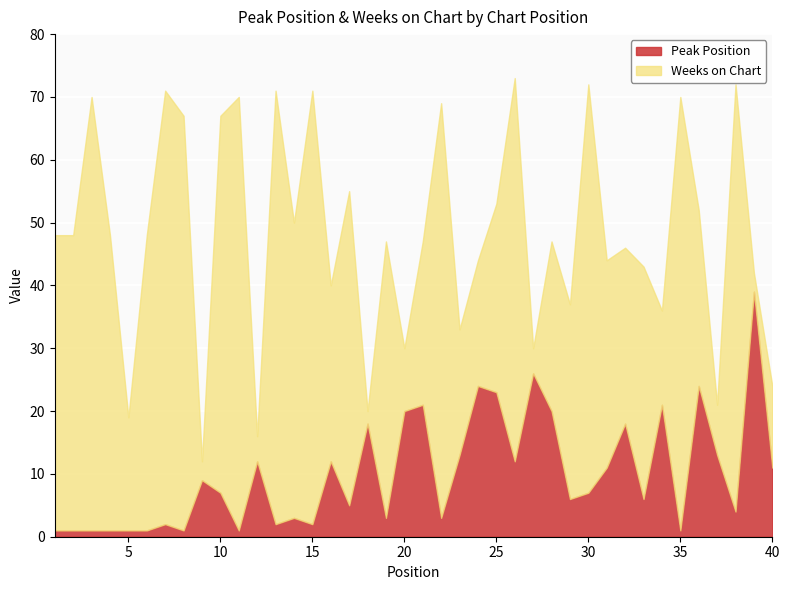

True or false: Weeks on Chart has more than 1 points higher than both neighbors.

True